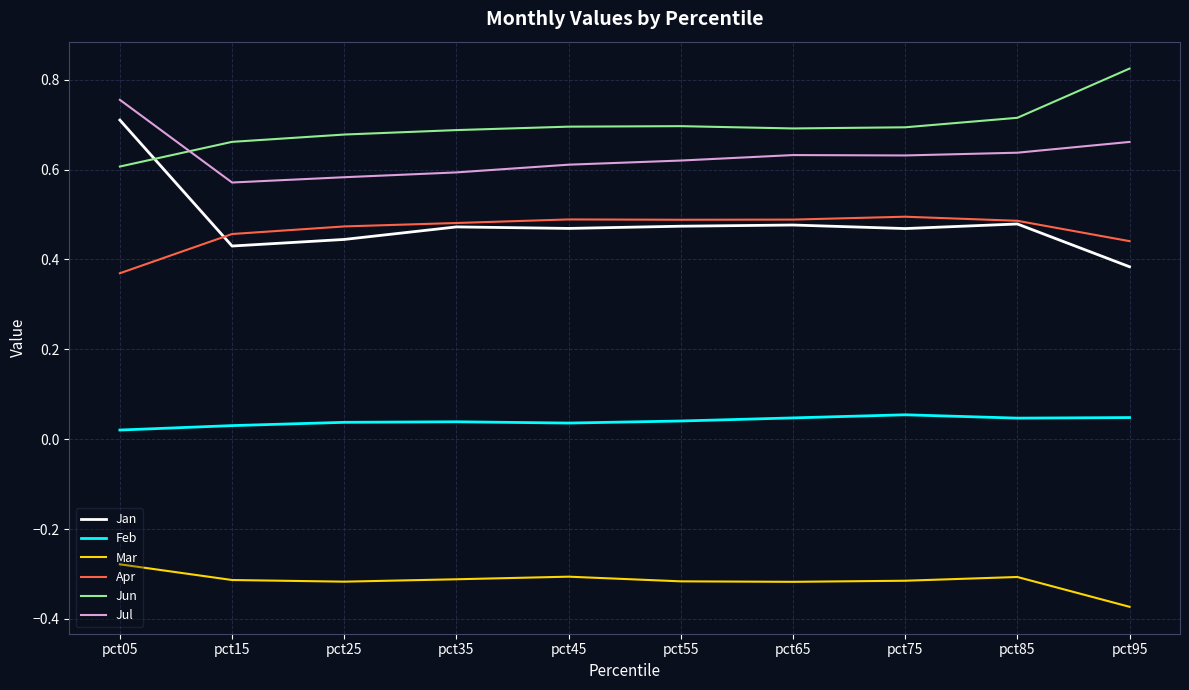

True or false: Jul and Jan cross at least once.

False